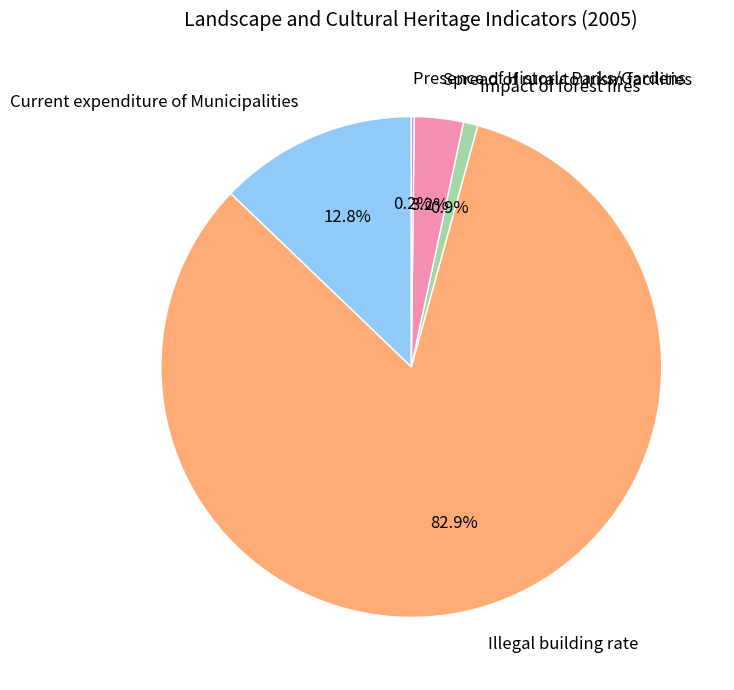

Is there a majority slice in this chart?

Yes